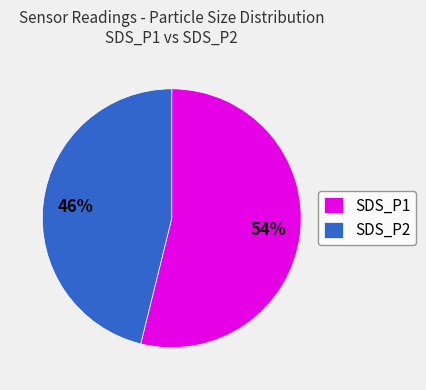

What is the majority slice?

SDS_P1